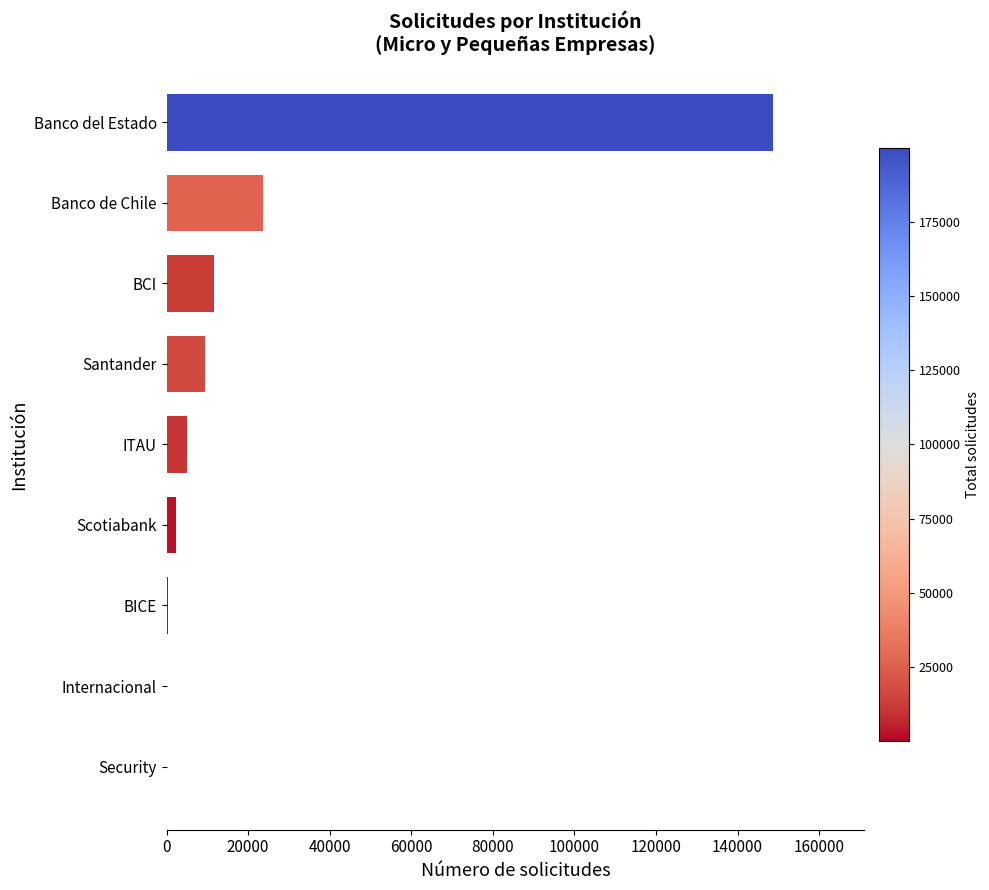

What is the change in value from Santander to Banco de Chile?

+14090